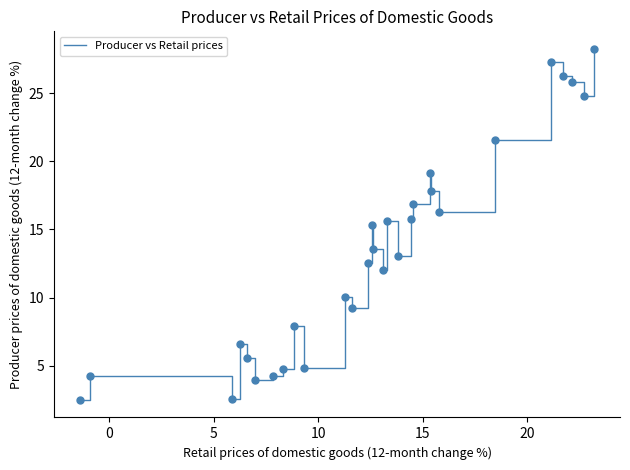

What is the difference between the maximum and minimum values?

25.8